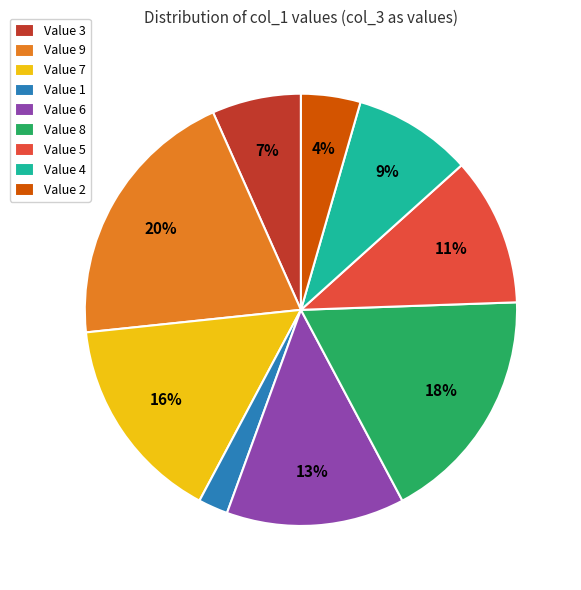

To the nearest percent, what is the difference between the Value 1 and Value 9 slice percentages?

18%